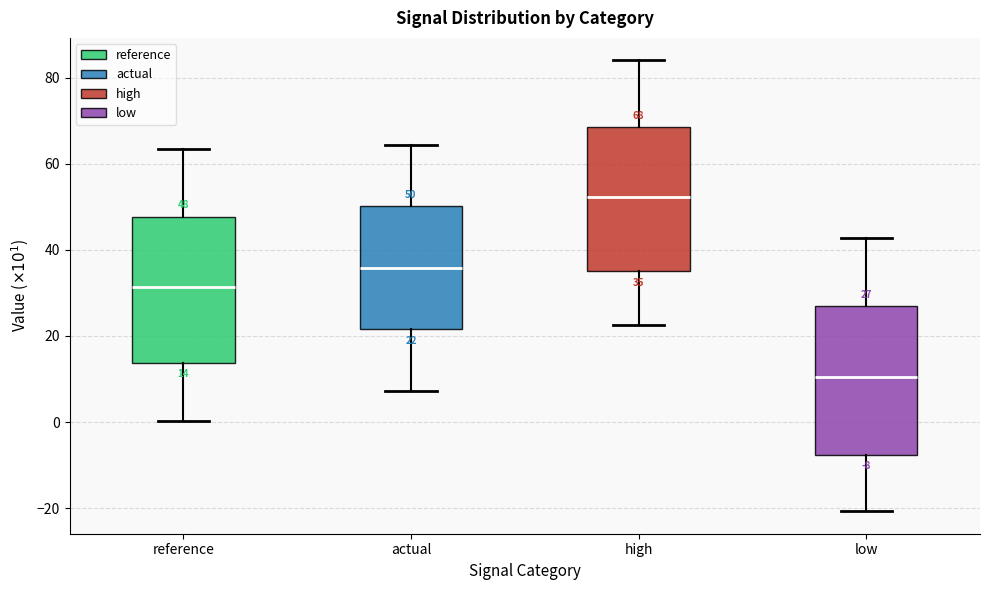

Which box's median line is the highest?

high